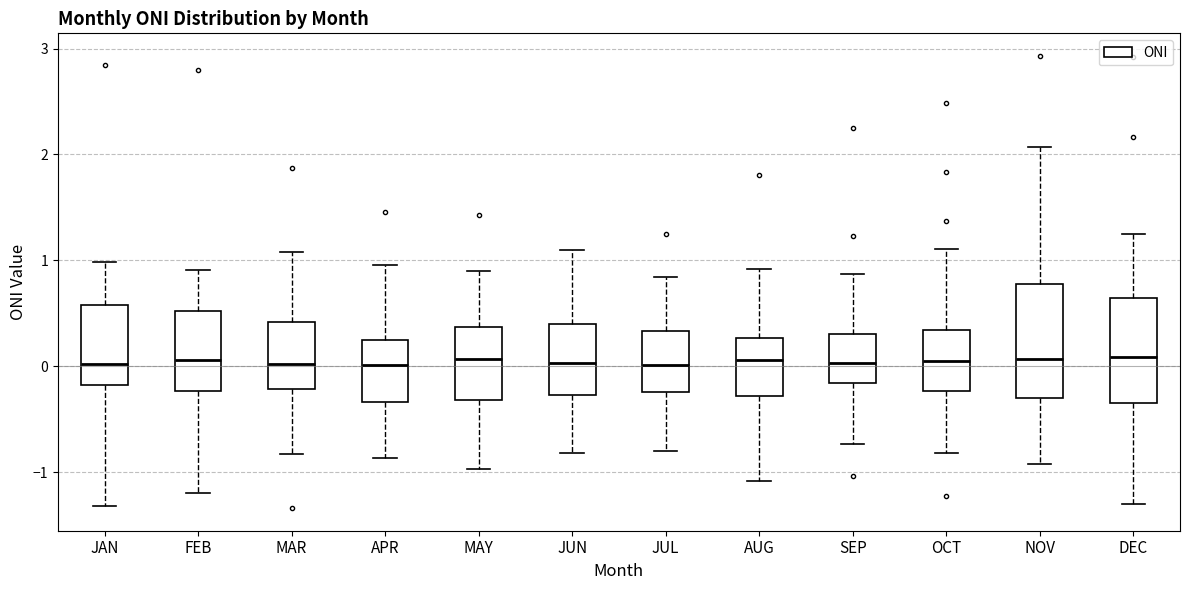

Reading left to right, read every box against the y-axis: the position of its median line, the range the box covers, and the ends of its whiskers. The values are not printed on the chart, so give them approximately, as read against the axis.

JAN: median 0.0, box -0.2 to 0.6, whiskers -1.3 to 1.0
FEB: median 0.1, box -0.2 to 0.5, whiskers -1.2 to 0.9
MAR: median 0.0, box -0.2 to 0.4, whiskers -0.8 to 1.1
APR: median 0.0, box -0.3 to 0.2, whiskers -0.9 to 1.0
MAY: median 0.1, box -0.3 to 0.4, whiskers -1.0 to 0.9
JUN: median 0.0, box -0.3 to 0.4, whiskers -0.8 to 1.1
JUL: median 0.0, box -0.2 to 0.3, whiskers -0.8 to 0.8
AUG: median 0.1, box -0.3 to 0.3, whiskers -1.1 to 0.9
SEP: median 0.0, box -0.2 to 0.3, whiskers -0.7 to 0.9
OCT: median 0.1, box -0.2 to 0.3, whiskers -0.8 to 1.1
NOV: median 0.1, box -0.3 to 0.8, whiskers -0.9 to 2.1
DEC: median 0.1, box -0.3 to 0.6, whiskers -1.3 to 1.3